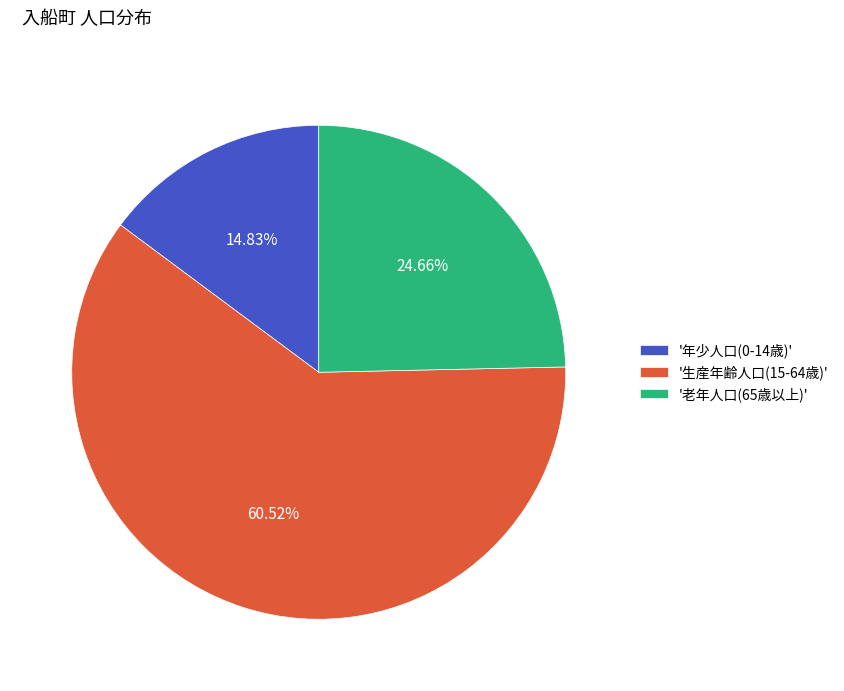

Is the sum of '老年人口(65歳以上)' and '年少人口(0-14歳)' greater than half?

No